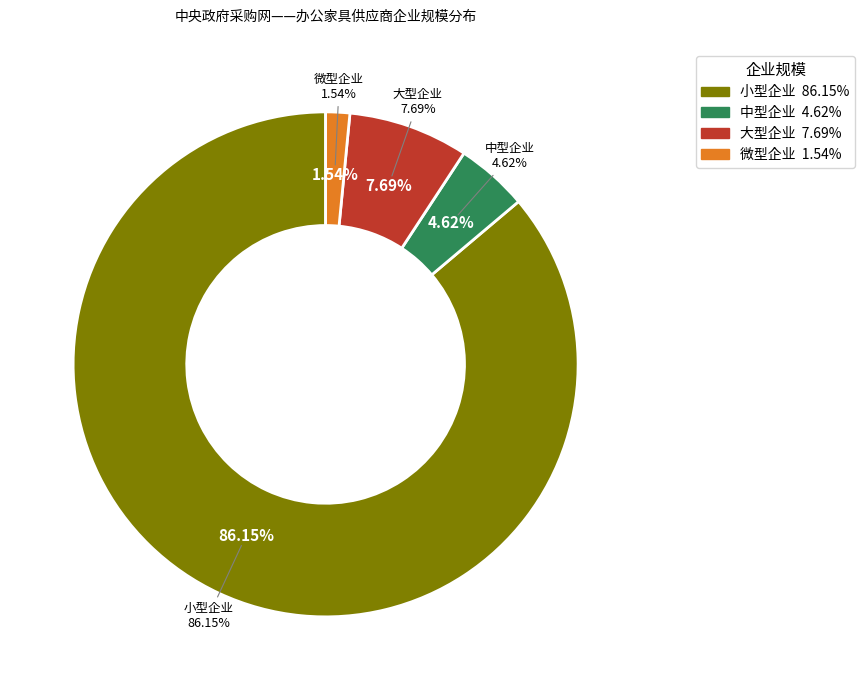

Is there any slice that represents more than half of the pie?

Yes